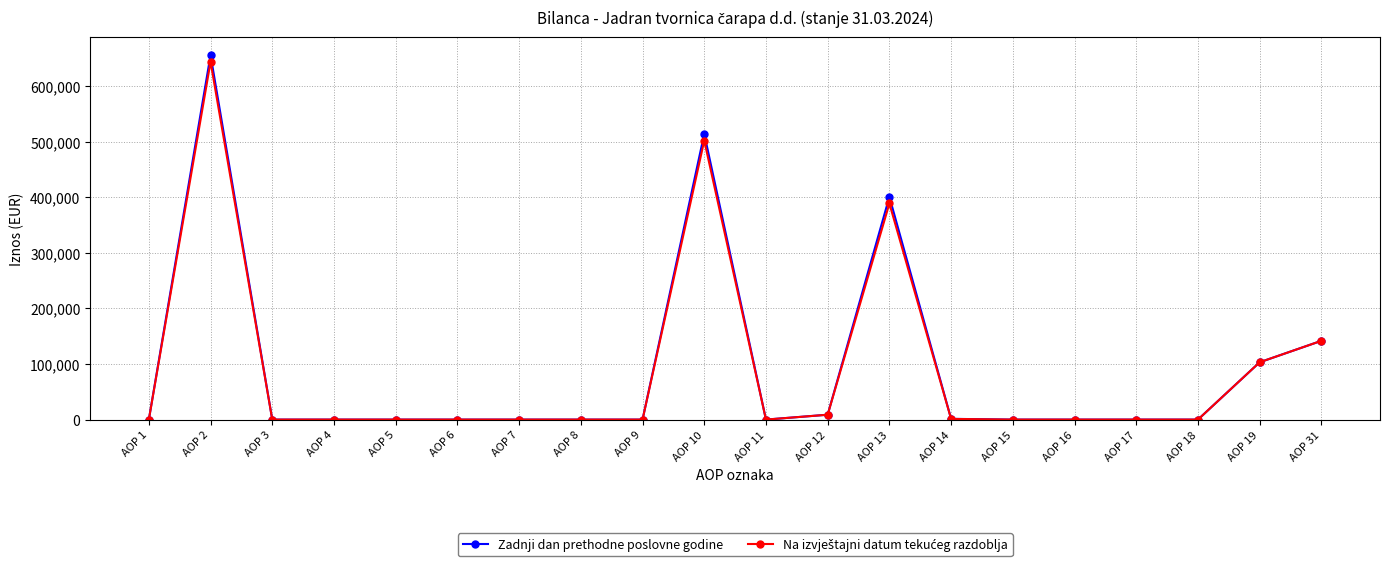

What is the maximum value for Zadnji dan prethodne poslovne godine?

655925